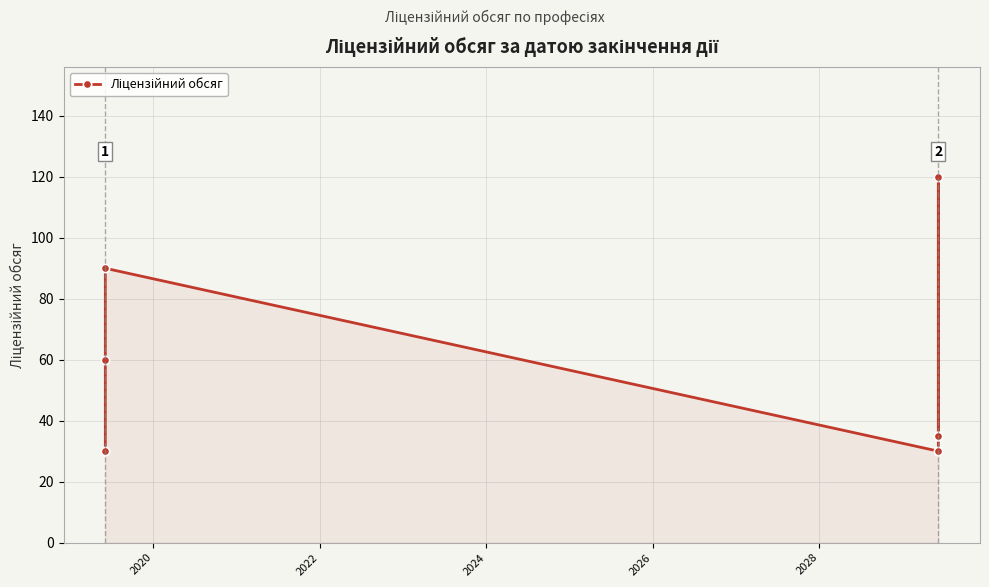

What is the sum of the values at 2028 and 2020?

95